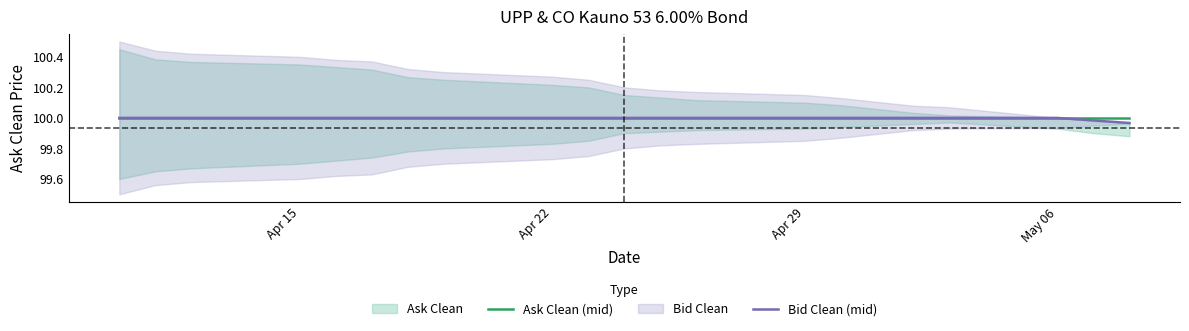

Between 17 and Apr 22, which is larger?

17